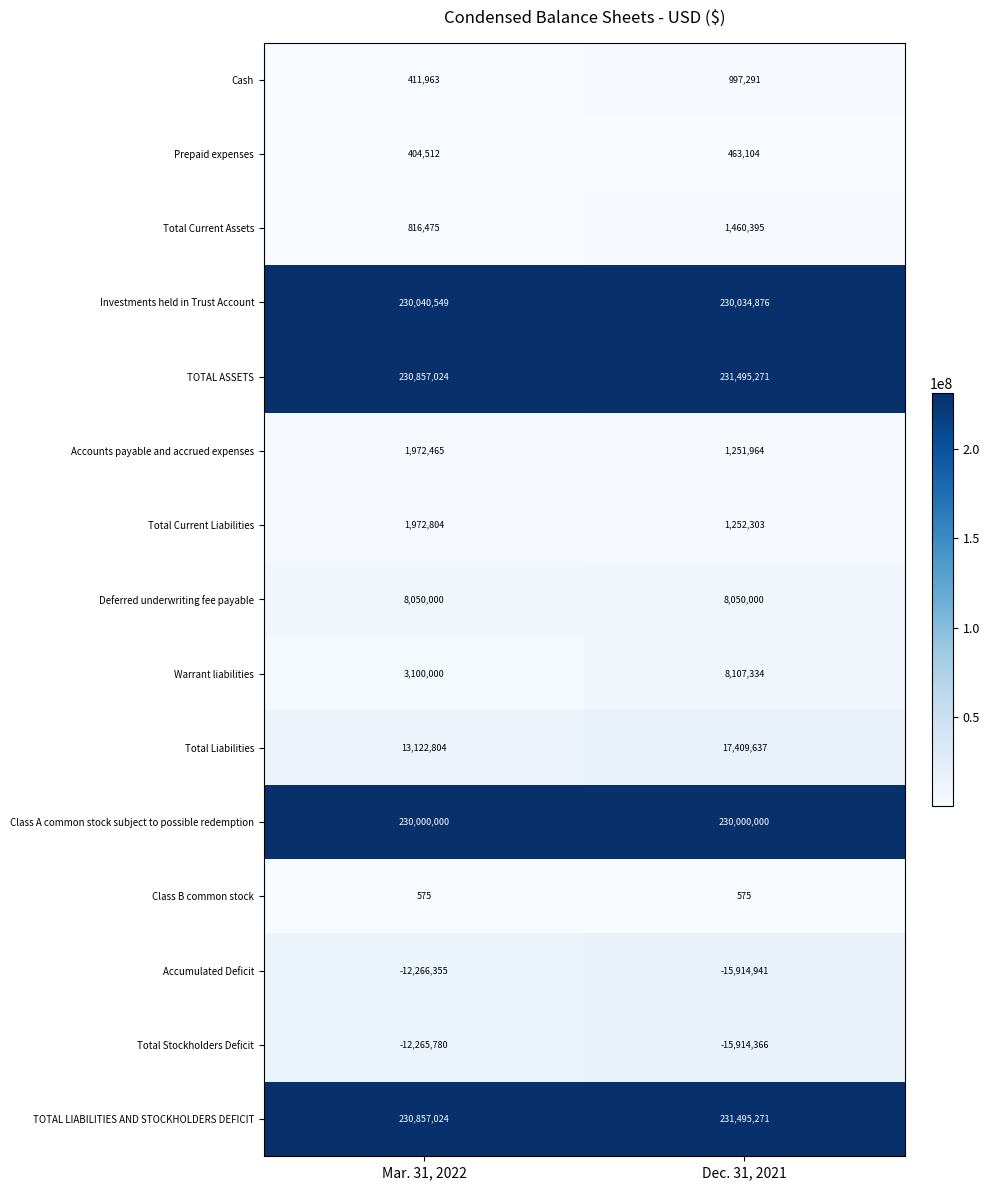

List the labels in order of Prepaid expenses value, smallest first.

Mar. 31, 2022, Dec. 31, 2021